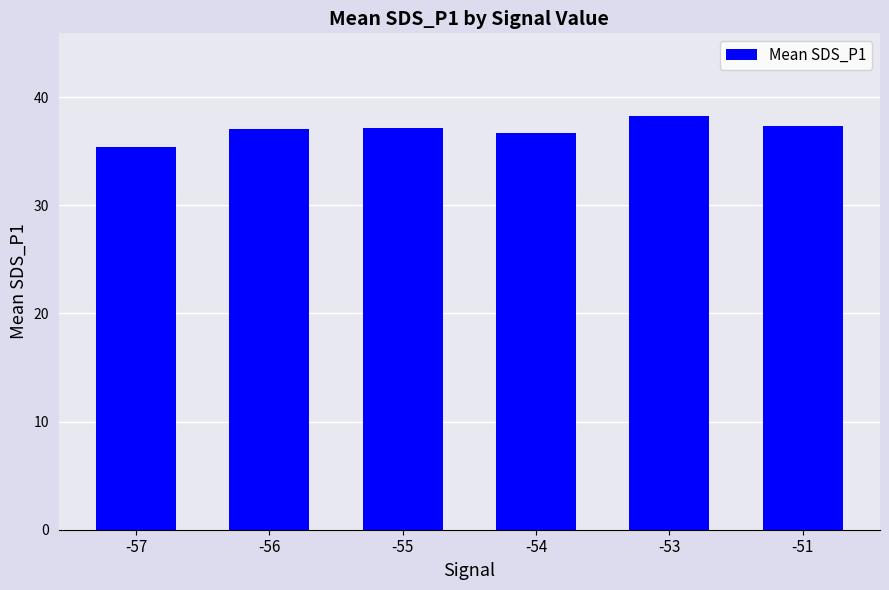

Read the value at -51.

37.3